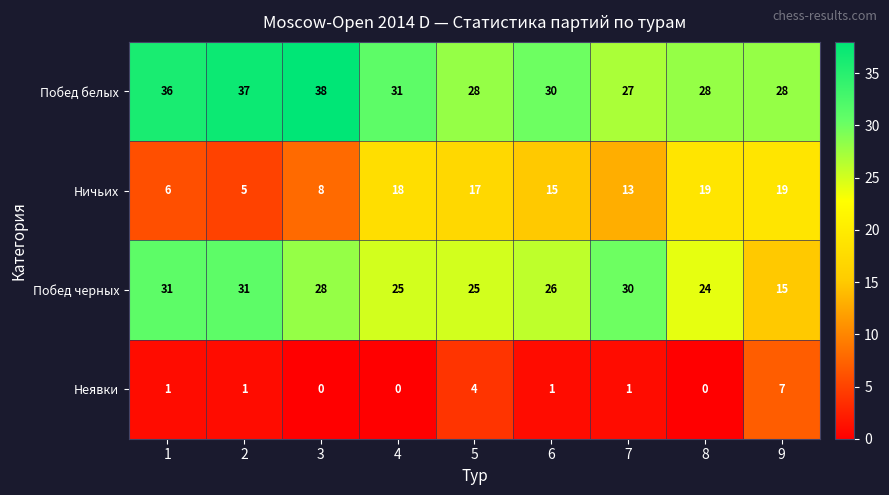

What is the greatest value displayed?

38